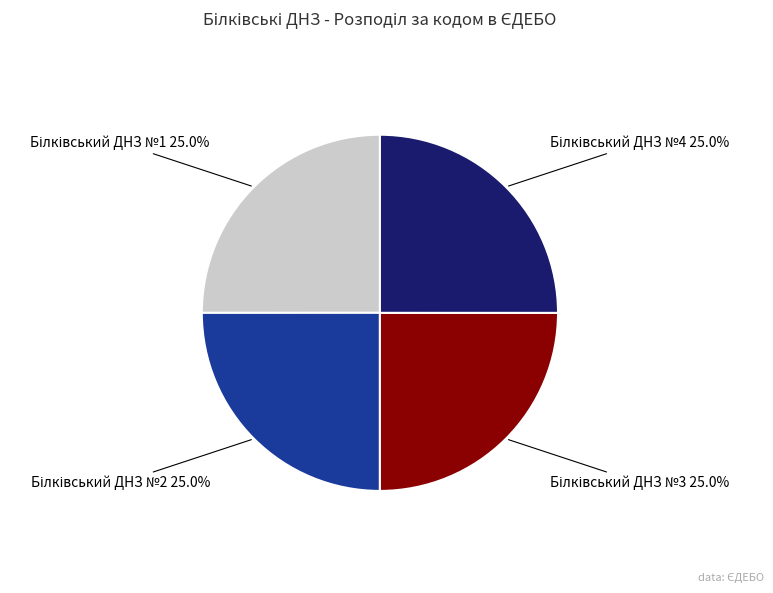

How many slices are in this pie chart?

4